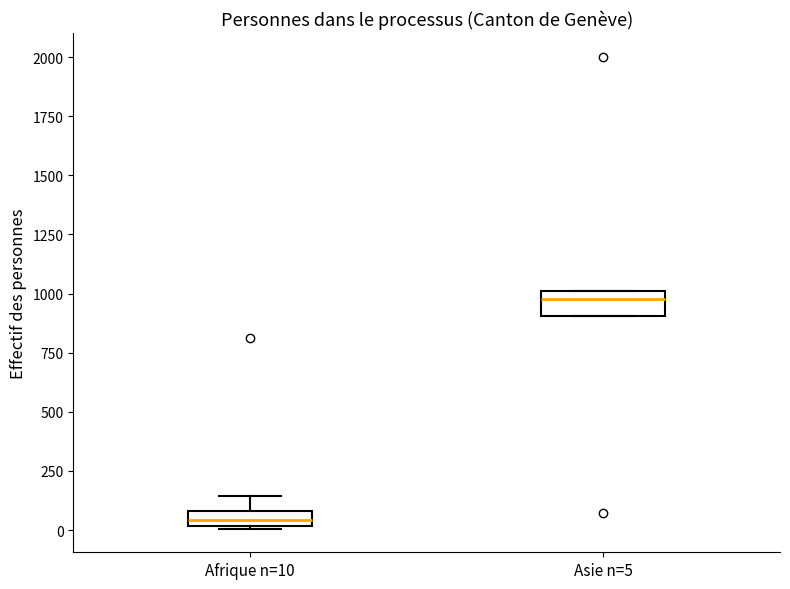

Where is the upper edge of the box for Asie n=5 on the y-axis? The values are not printed on the chart, so give them approximately, as read against the axis.

1000